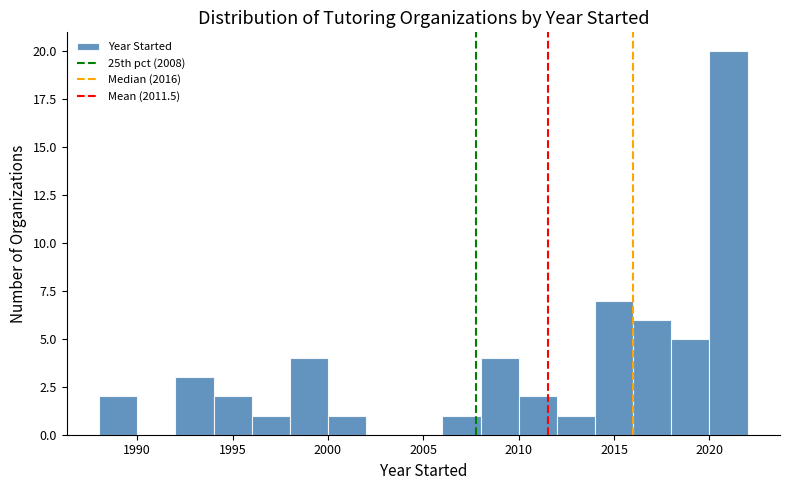

Reading left to right, list every bar in this chart as the range it spans on the x-axis followed by its height. The values are not printed on the chart, so give them approximately, as read against the axis.

1988 to 1990: 2
1990 to 1992: 0
1992 to 1994: 3
1994 to 1996: 2
1996 to 1998: 1
1998 to 2000: 4
2000 to 2002: 1
2002 to 2004: 0
2004 to 2006: 0
2006 to 2008: 1
2008 to 2010: 4
2010 to 2012: 2
2012 to 2014: 1
2014 to 2016: 7
2016 to 2018: 6
2018 to 2020: 5
2020 to 2022: 20